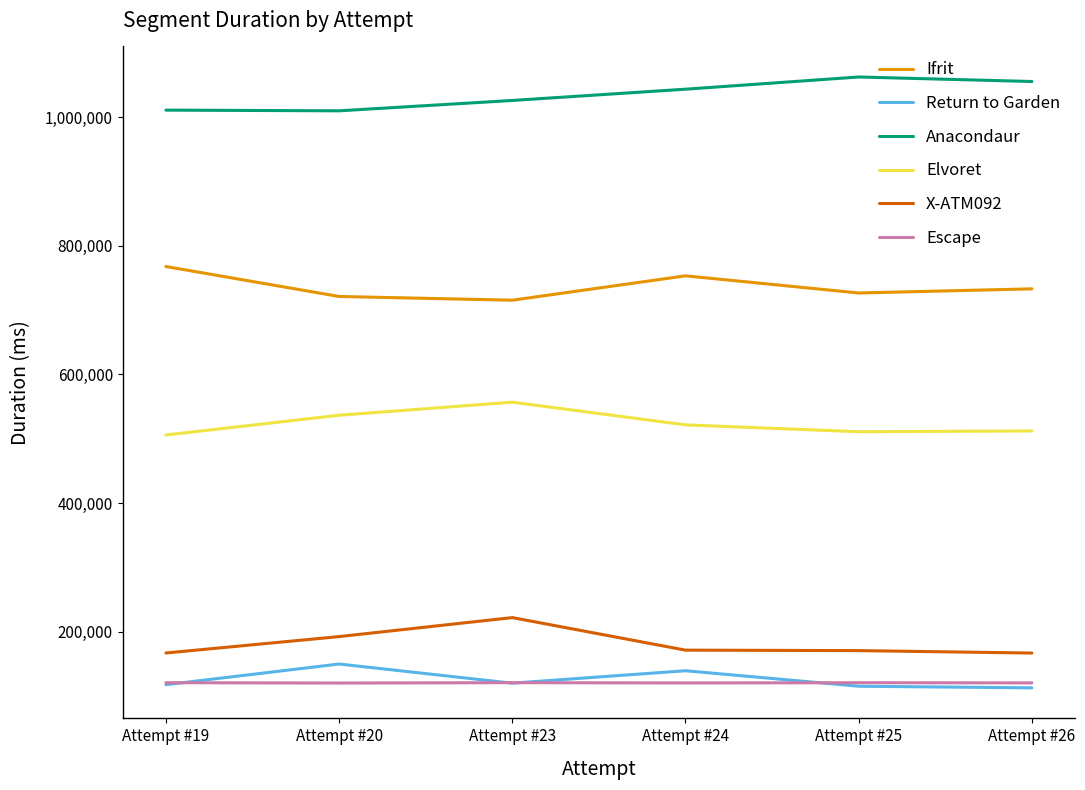

Does the chart display data point markers on the line(s)?

No